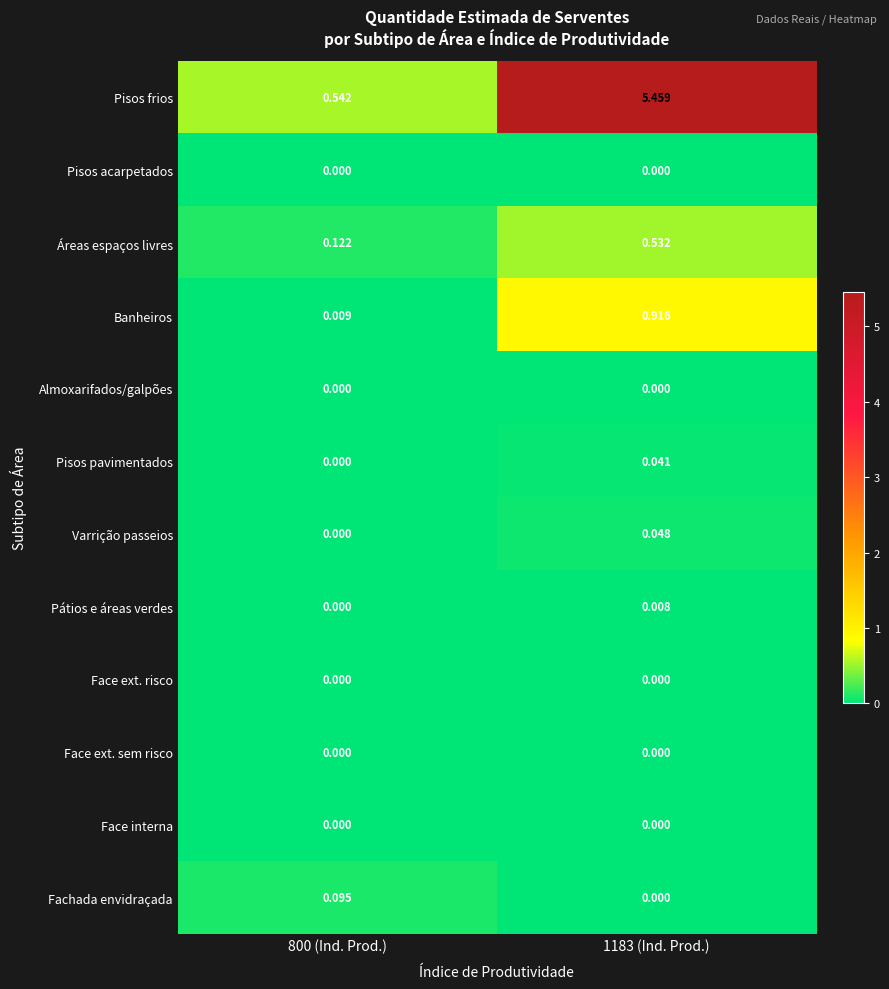

Which series has the largest total across all categories?

Pisos frios